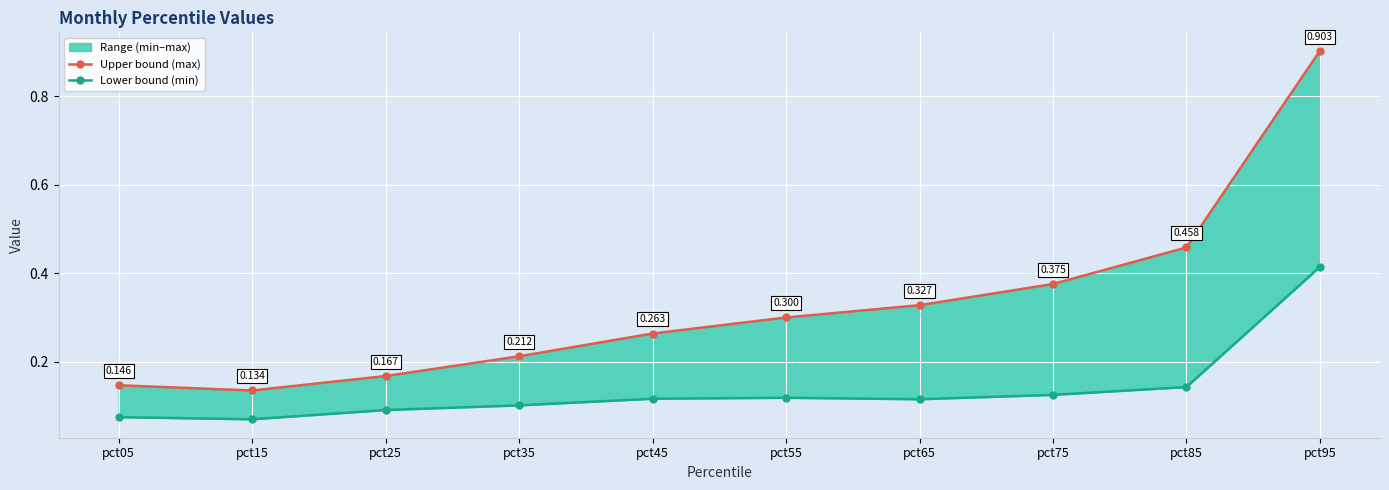

What is the difference between the maximum and minimum values in the Upper bound (max) series?

0.8